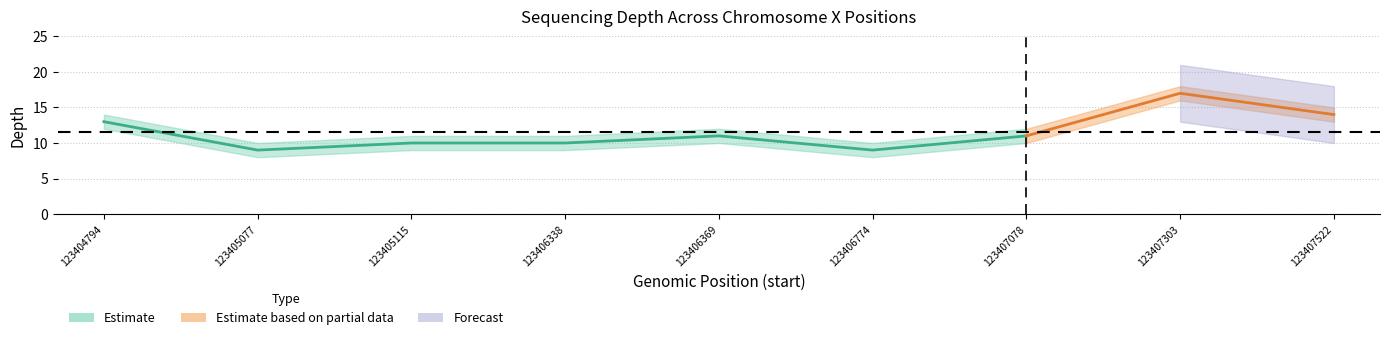

What is the difference between the highest and lowest values at 123405115?

2